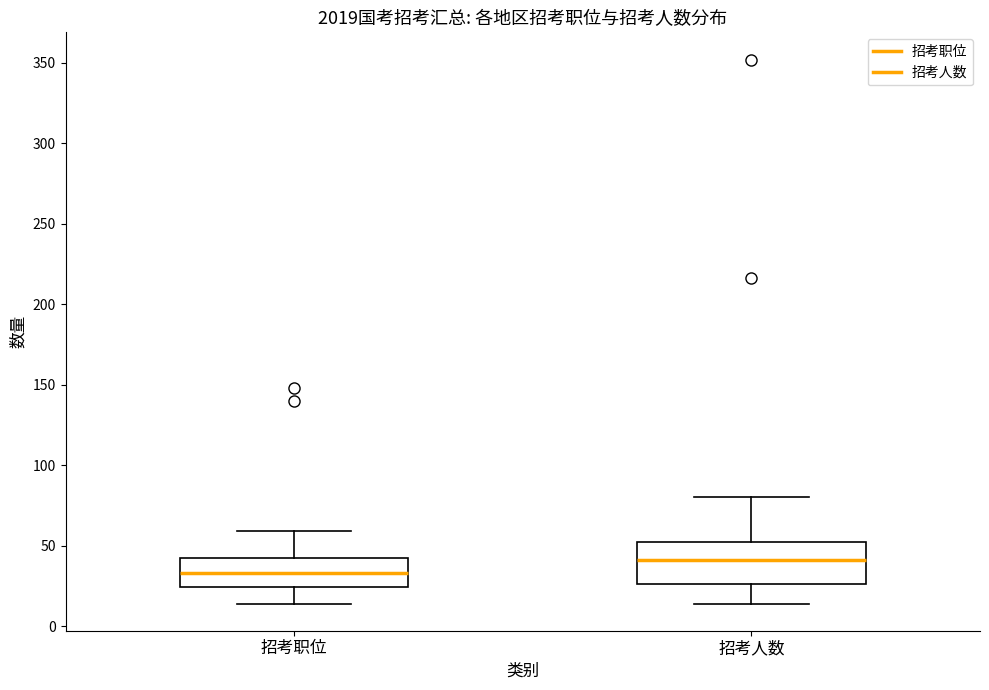

Comparing the boxes themselves (not the whiskers), which one is the tallest?

招考人数